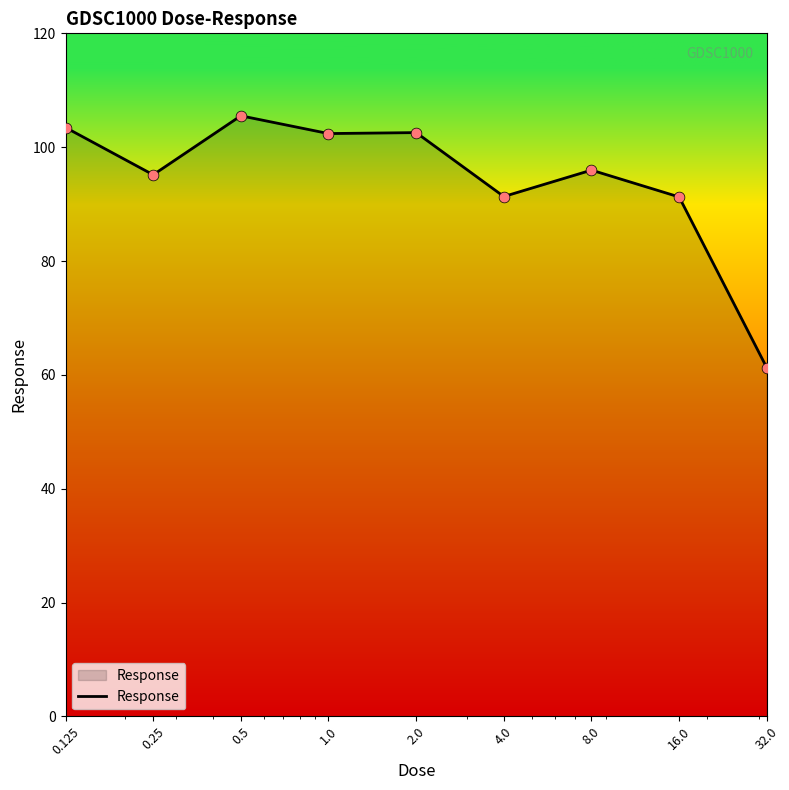

What is the greatest value displayed?

105.5